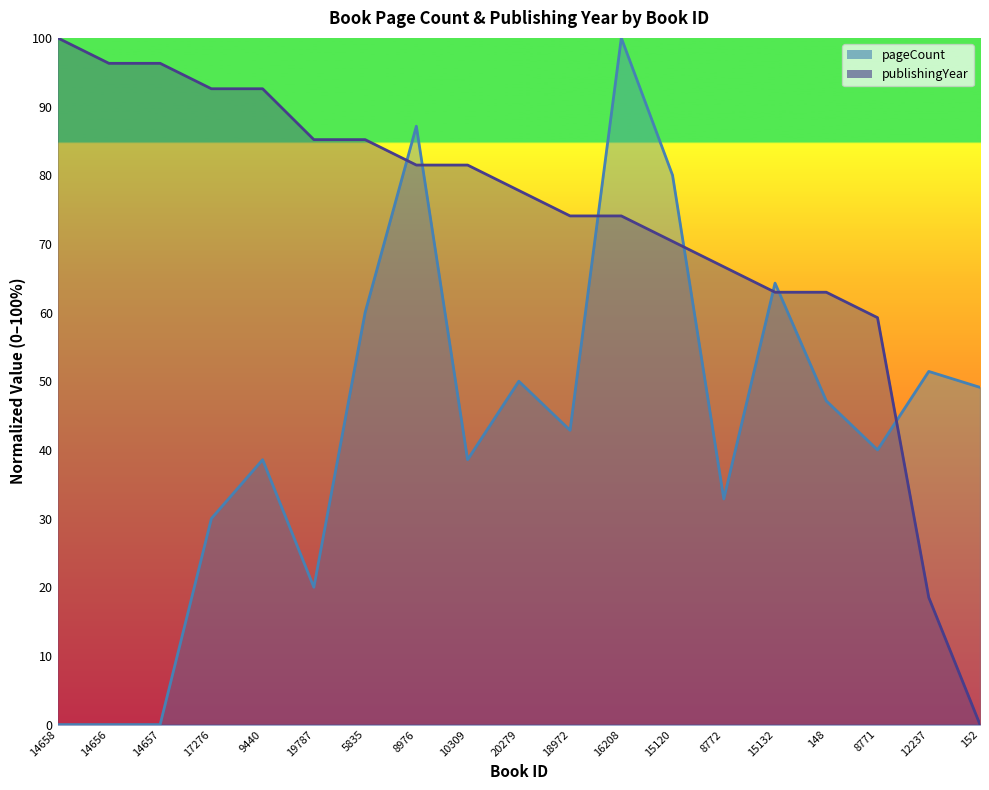

How many lines are shown in the chart?

2